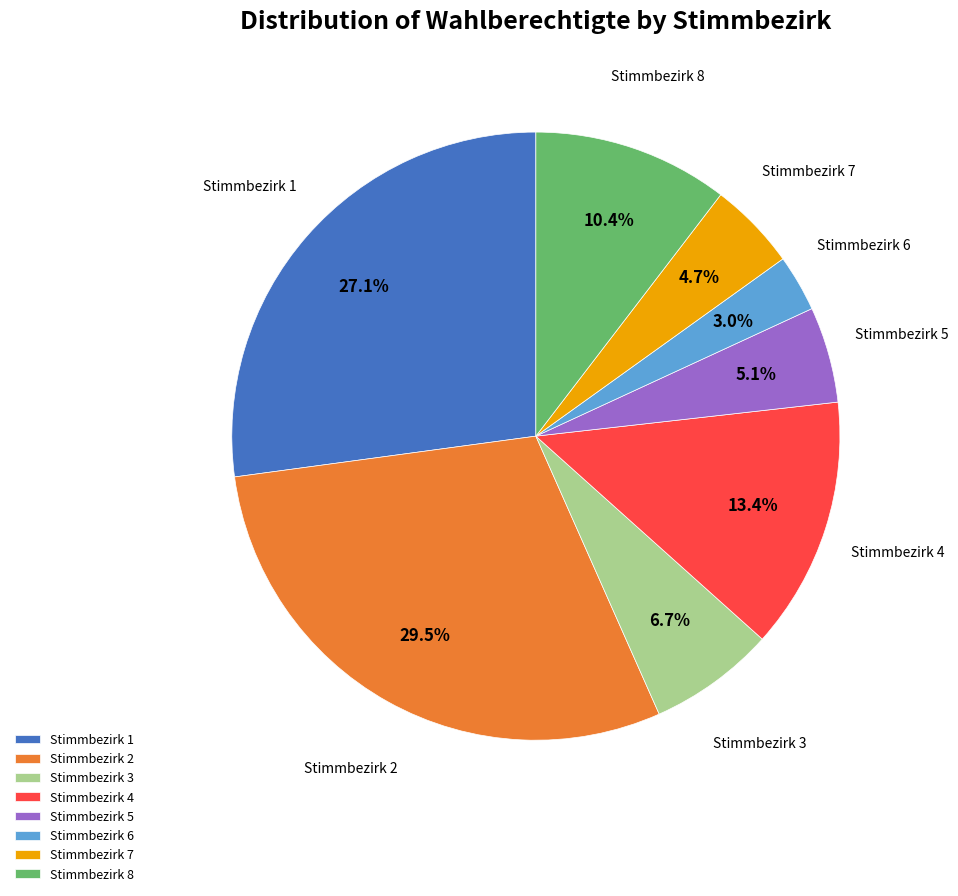

Is there a majority slice in this chart?

No